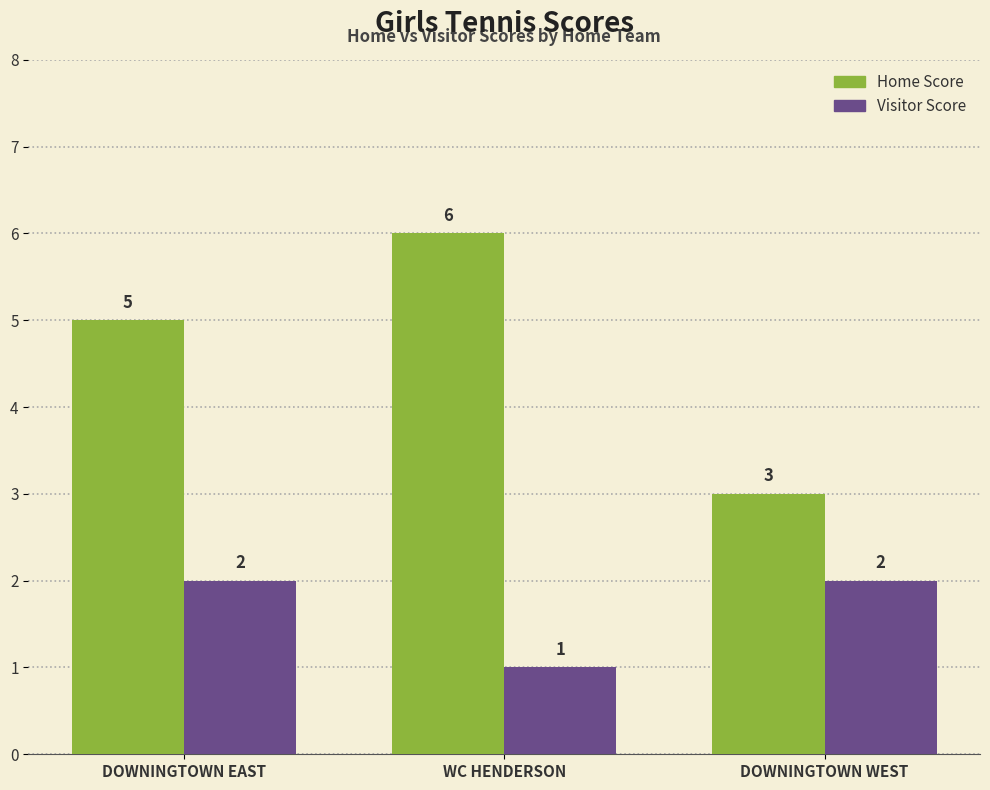

Rank the series at DOWNINGTOWN WEST from lowest to highest value.

Visitor Score, Home Score